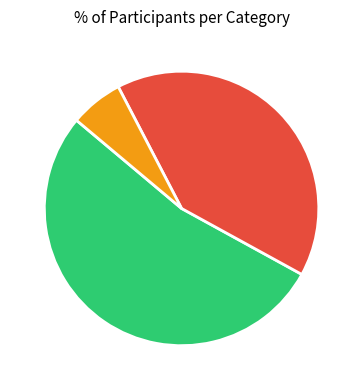

True or false: 小学生 accounts for 6% of the total.

True